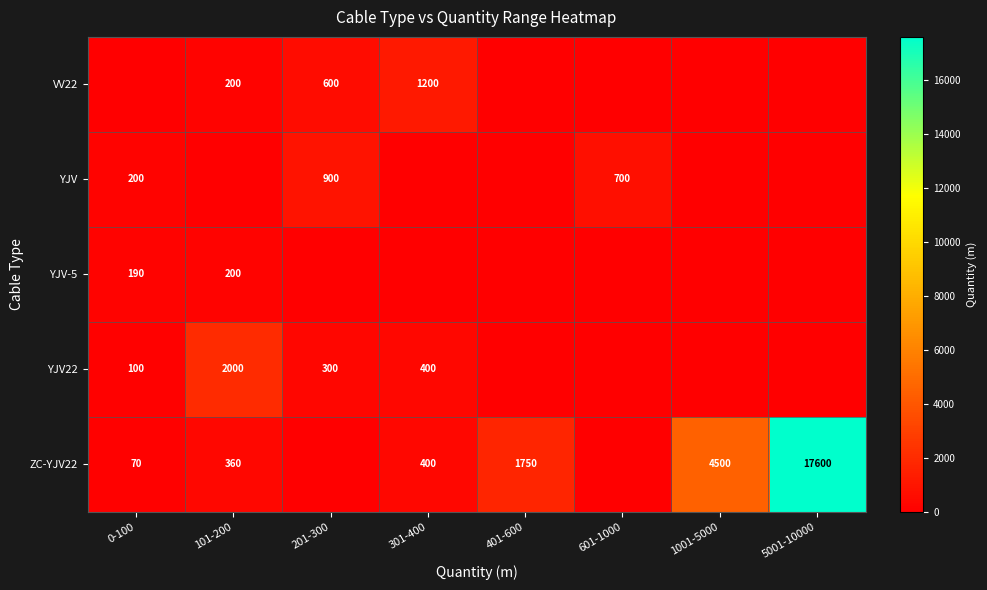

How many series are shown in this chart?

5